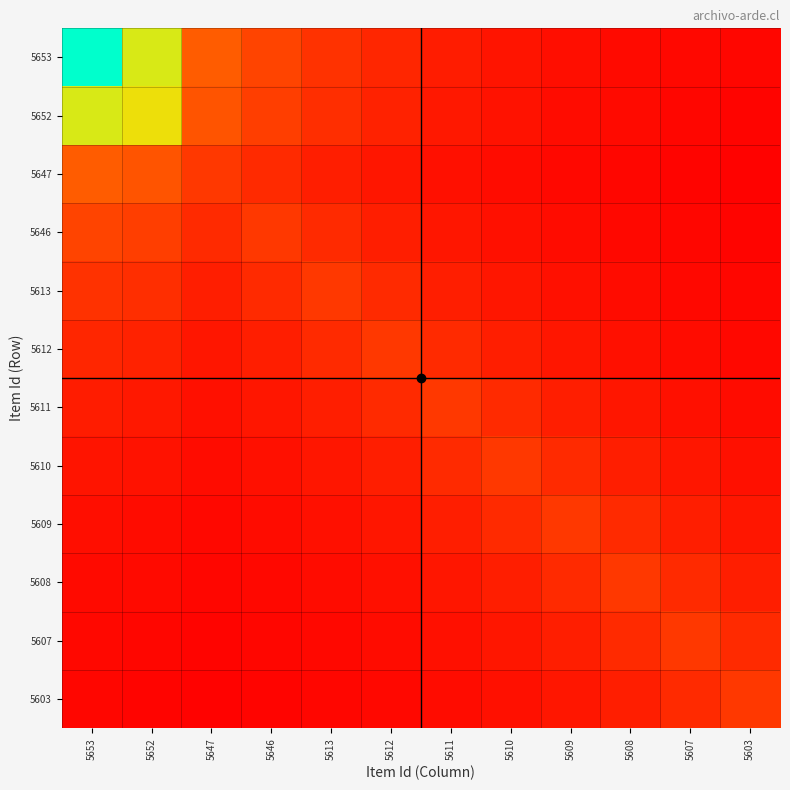

What is the spread (max minus min) of values at 5612?

9.3